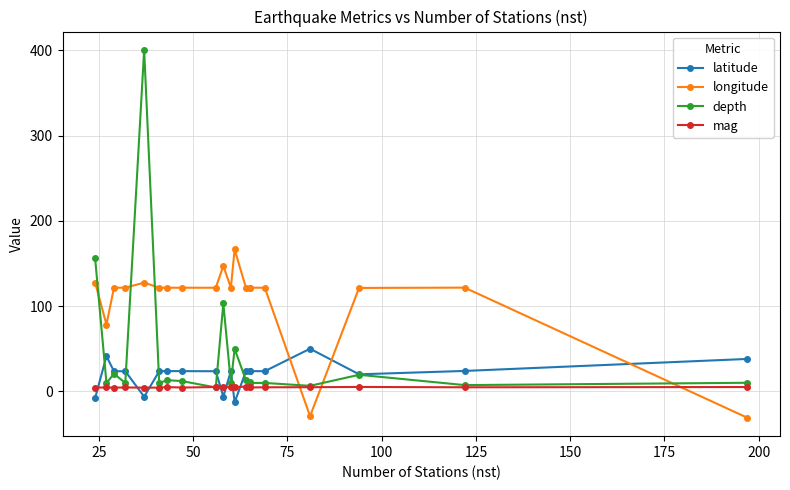

How many times do longitude and mag cross each other?

3